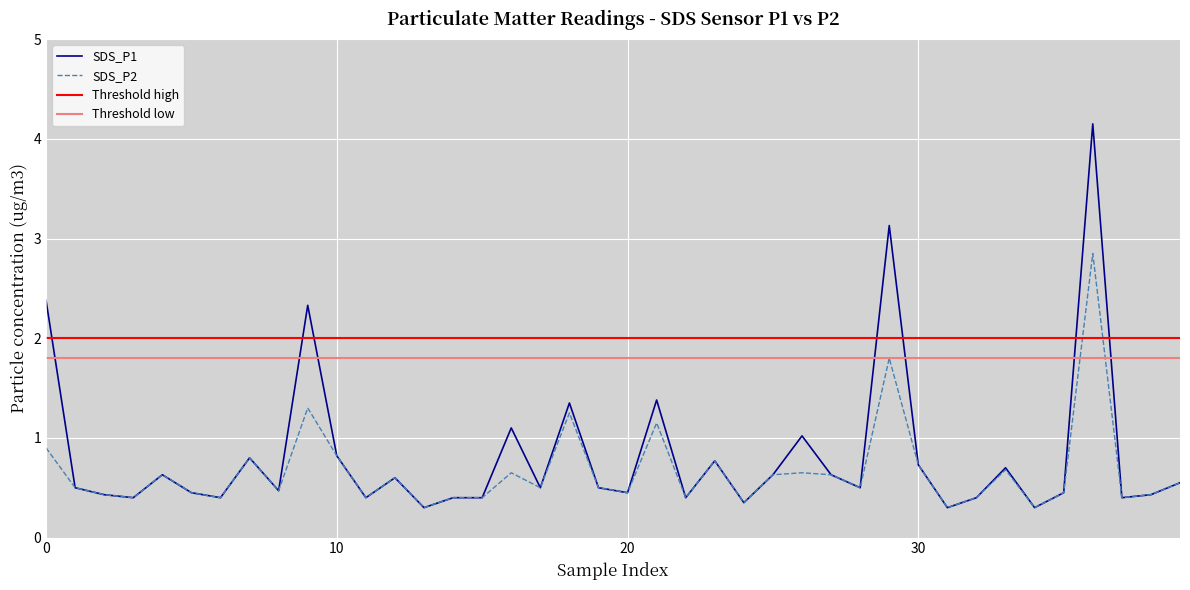

What is the minimum value shown in the chart?

0.3